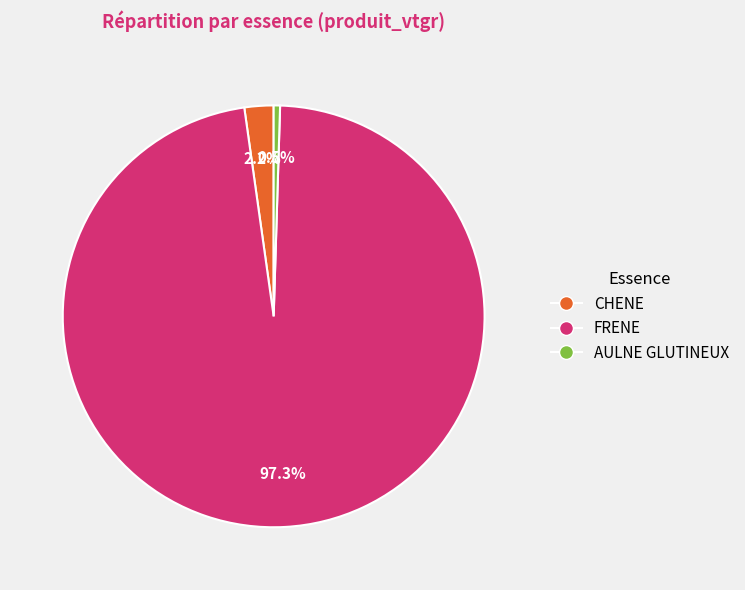

Does any single category account for the majority?

Yes